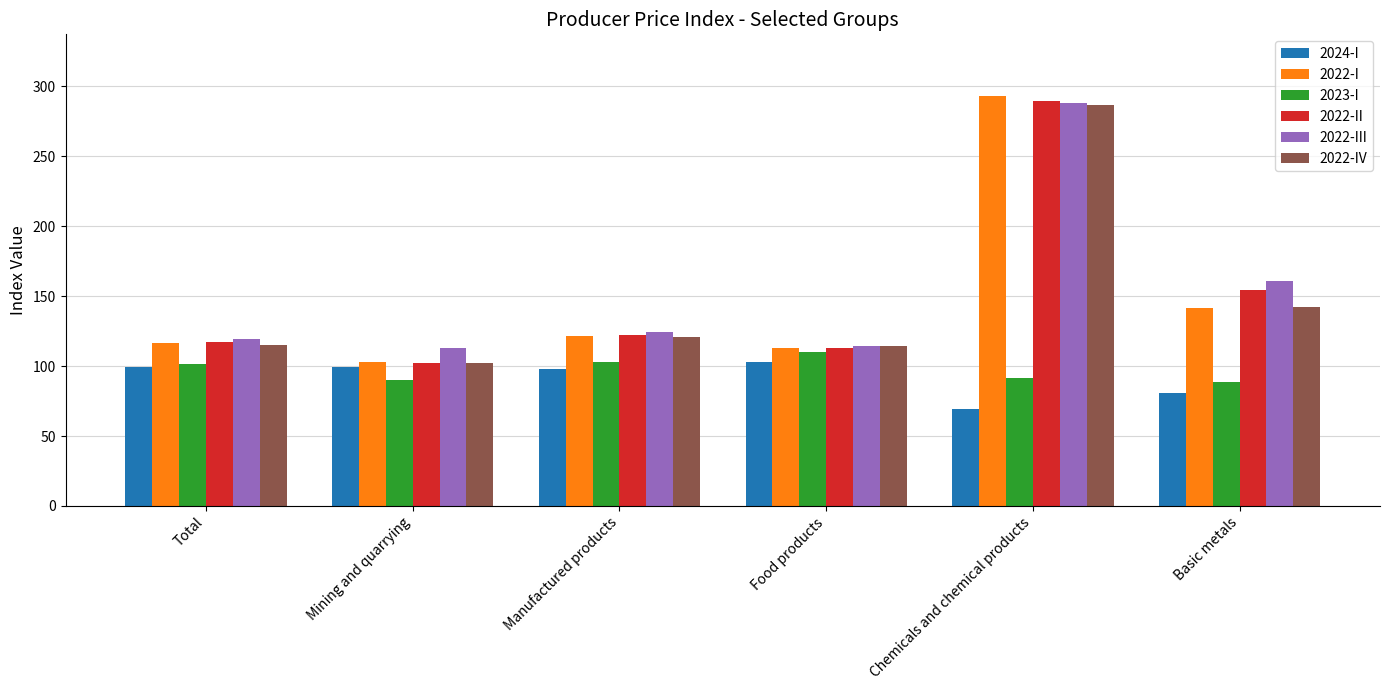

List the labels in order of 2022-II value, smallest first.

Mining and quarrying, Food products, Total, Manufactured products, Basic metals, Chemicals and chemical products